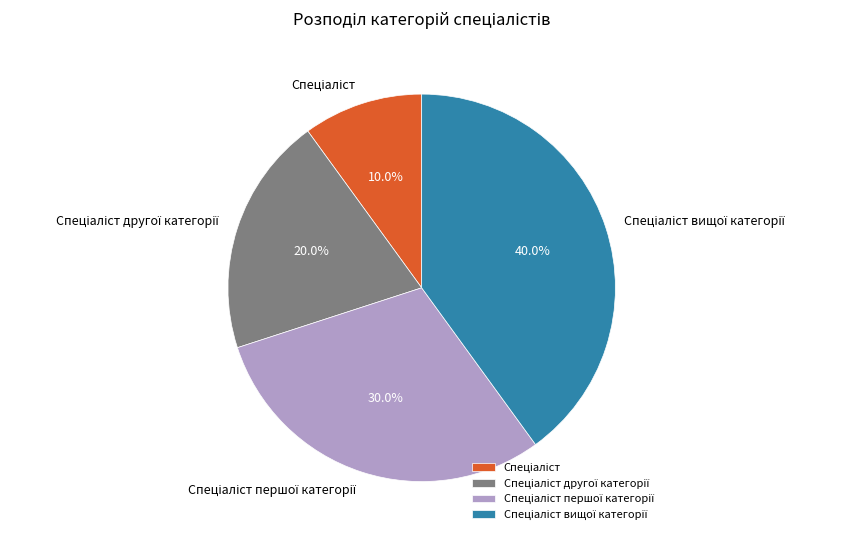

To the nearest percent, what is the difference between the largest and smallest slice percentages?

30%